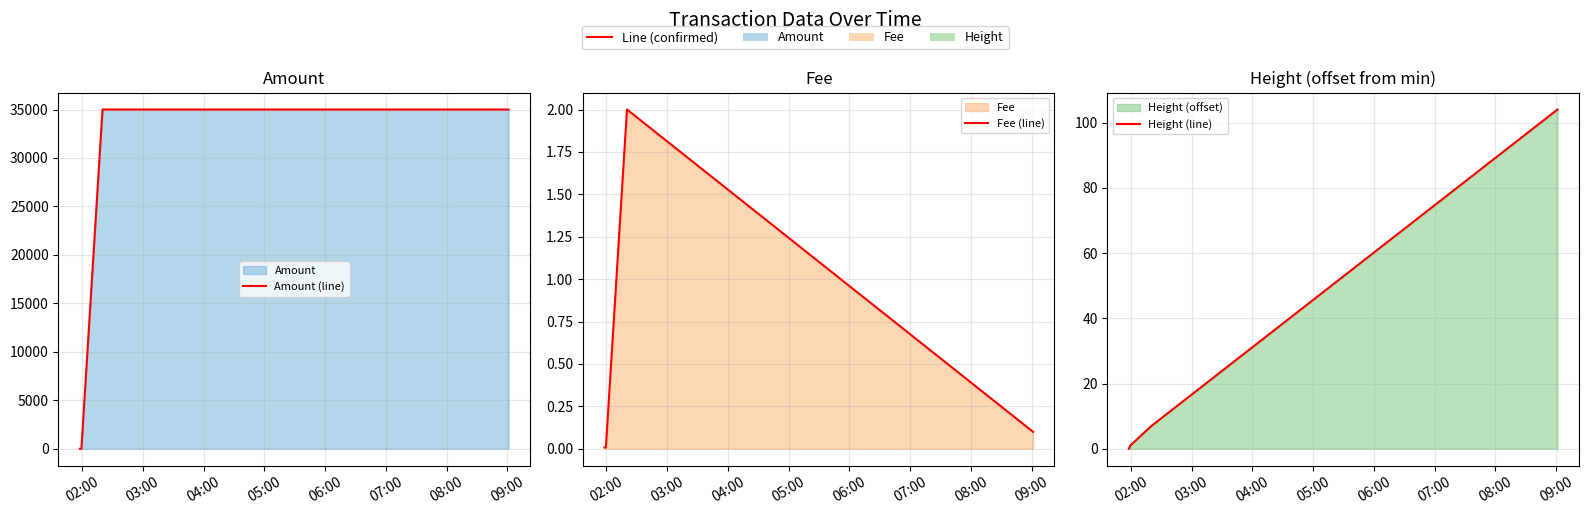

How many values in Height (line) are above zero?

3